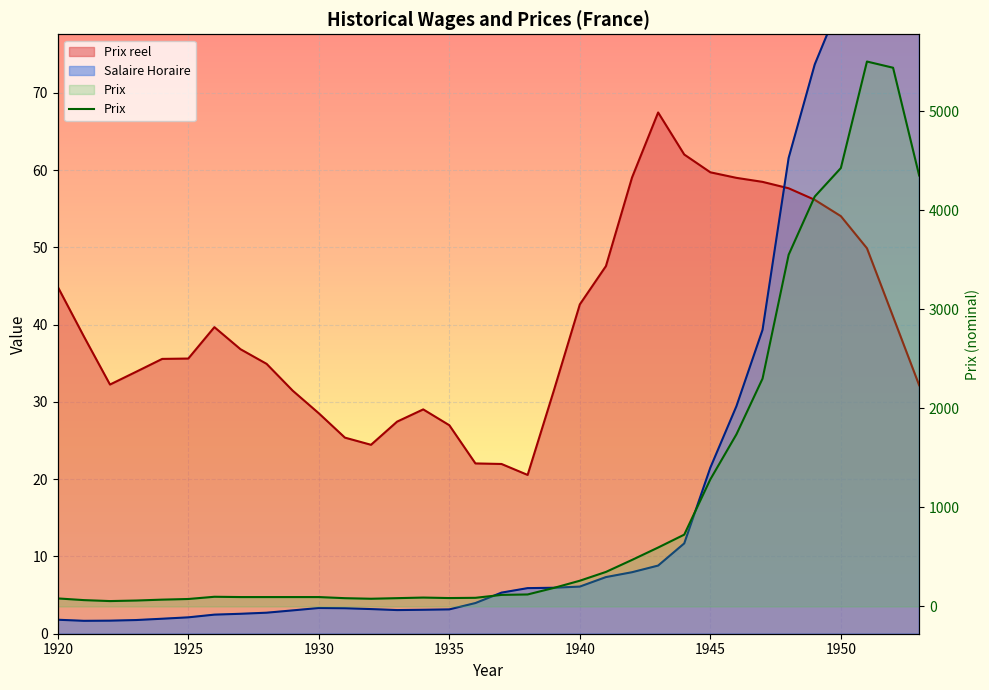

What is the sum of the Salaire Horaire values at 1928 and 1934?

5.8